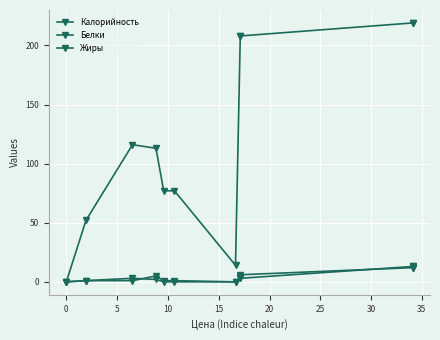

What is the sum of the Жиры values at 5 and 30?

7